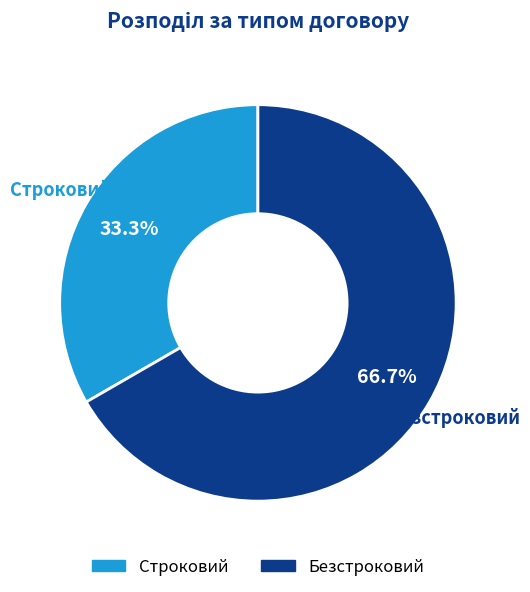

True or false: Безстроковий accounts for 53% of the total.

False